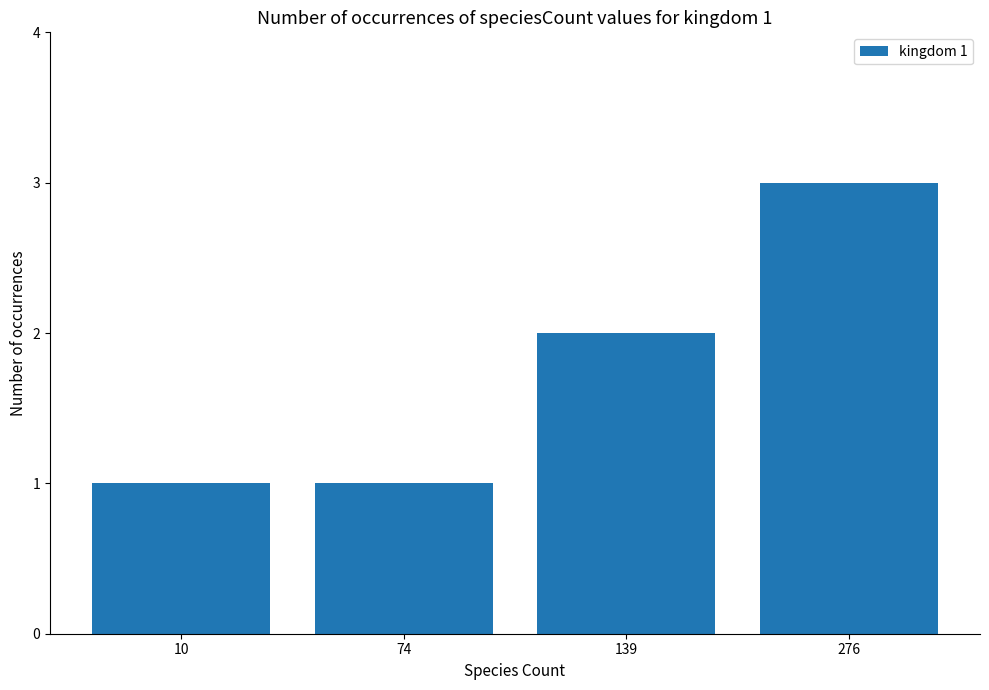

How many values are between 1 and 3?

4